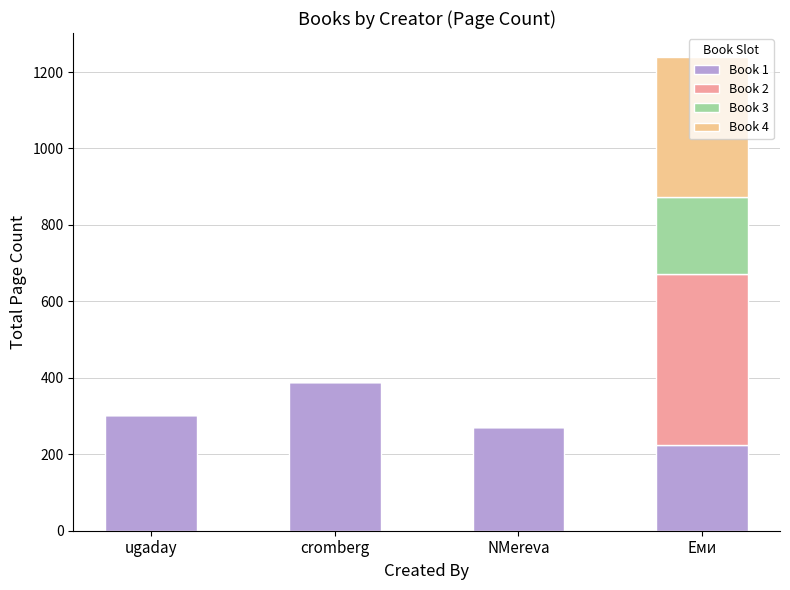

The Book 1 series shows 102 at ugaday. True or false?

False